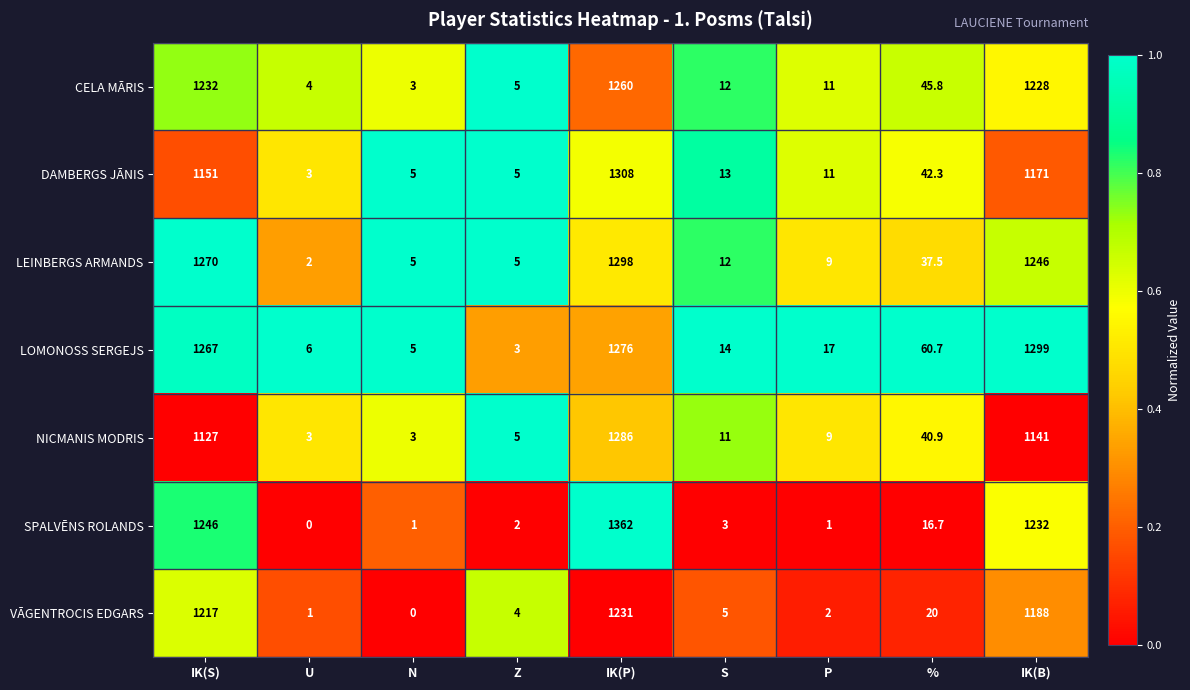

Is it true that LOMONOSS SERGEJS equals 1299.0 at IK(B)?

True